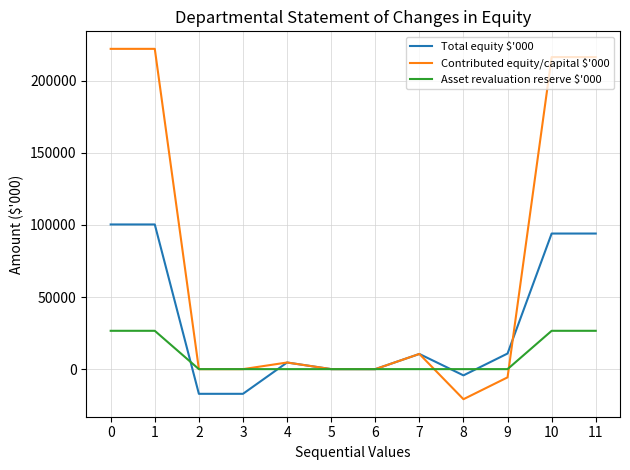

What is the spread (max minus min) of values at 10?

189870